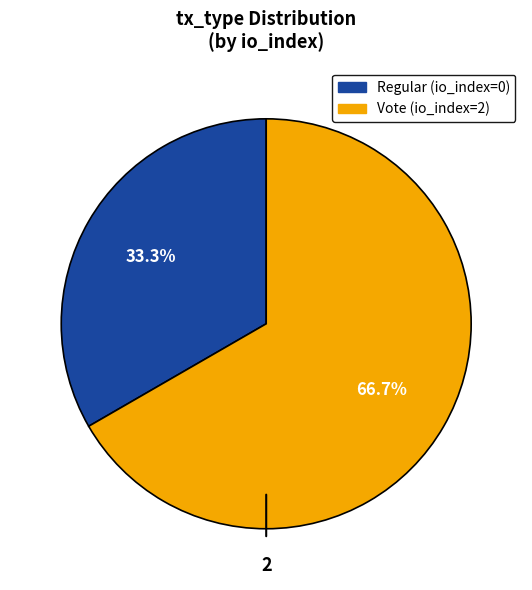

Rank the categories by value from highest to lowest.

Vote, Regular